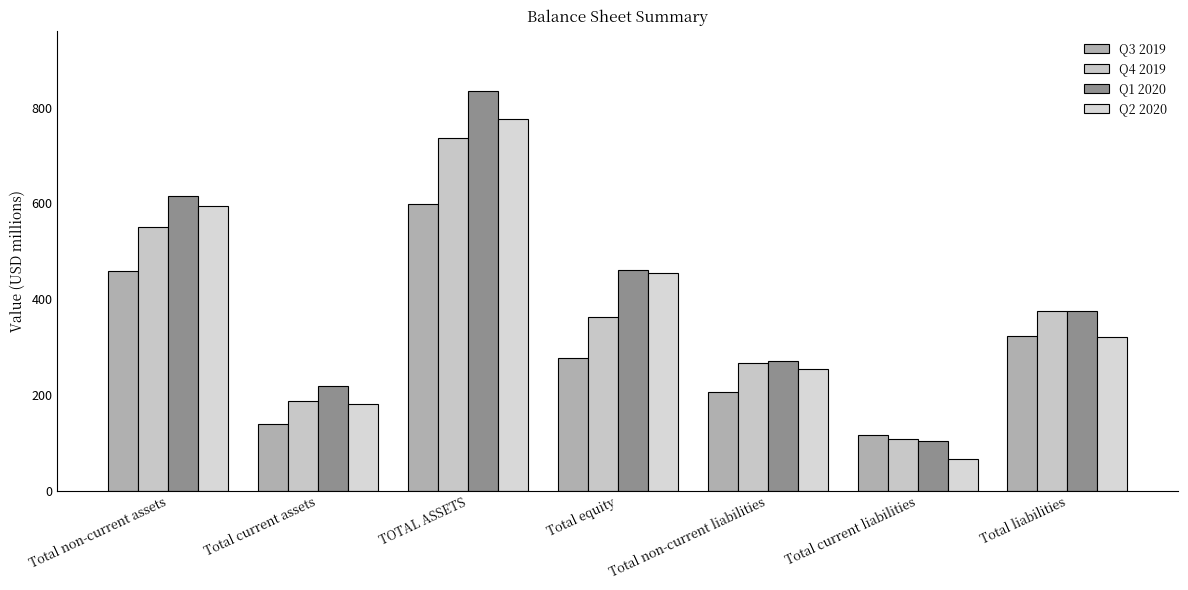

What is the maximum value for Q4 2019?

737.8